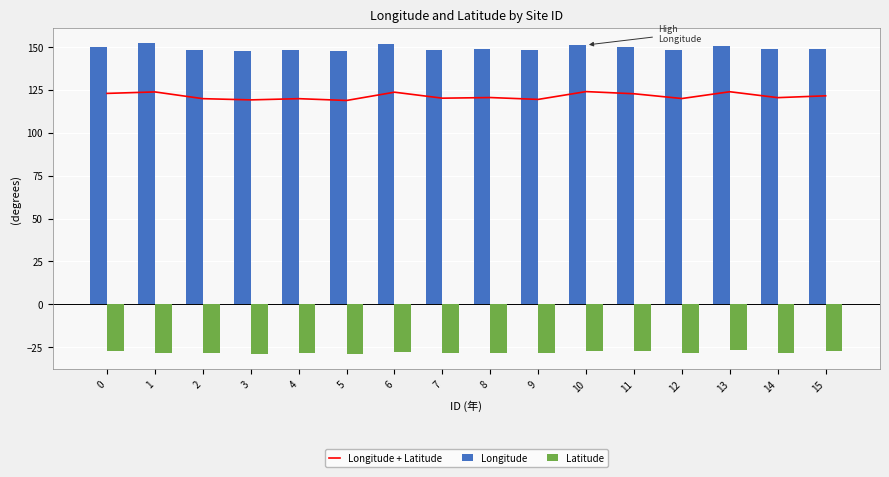

Which category has the lowest value across all series?

5